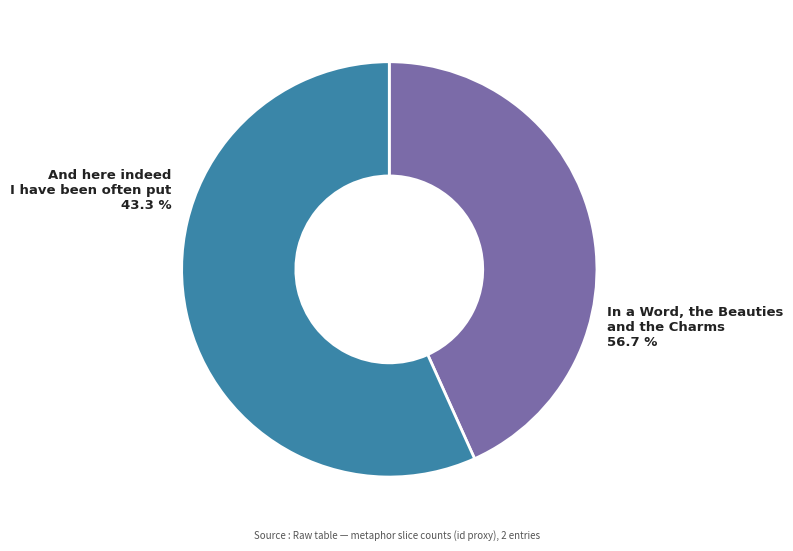

Is there any slice that represents more than half of the pie?

Yes